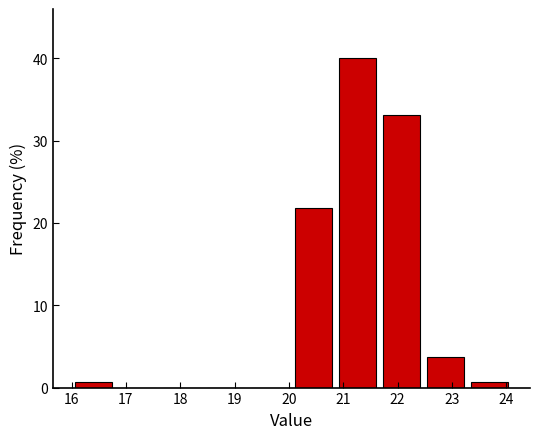

What is the height of the bar covering 21.67 to 22.48 on the x-axis? Neither the bar edges nor the heights are printed on the chart, so give them approximately, as read against the axes.

33